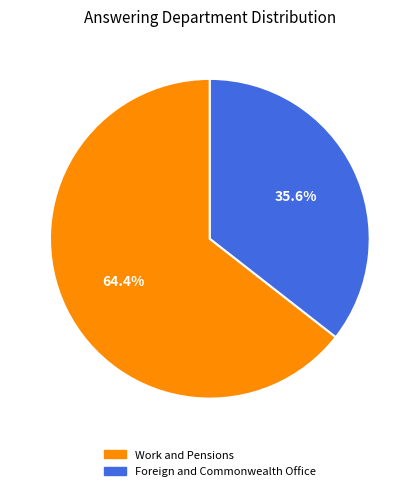

Which category has the biggest portion of the pie?

Work and Pensions